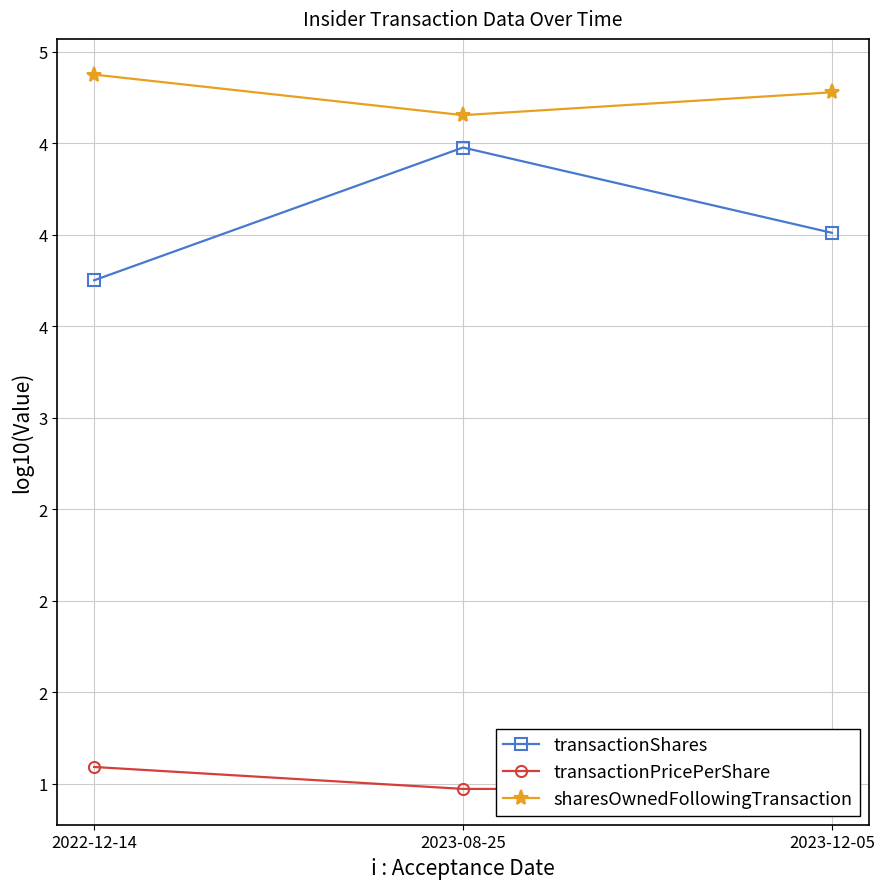

Reading left to right, list all the values displayed in this chart.

transactionShares: 3.8	4.5	4.0
transactionPricePerShare: 1.1	1.0	1.0
sharesOwnedFollowingTransaction: 4.9	4.7	4.8